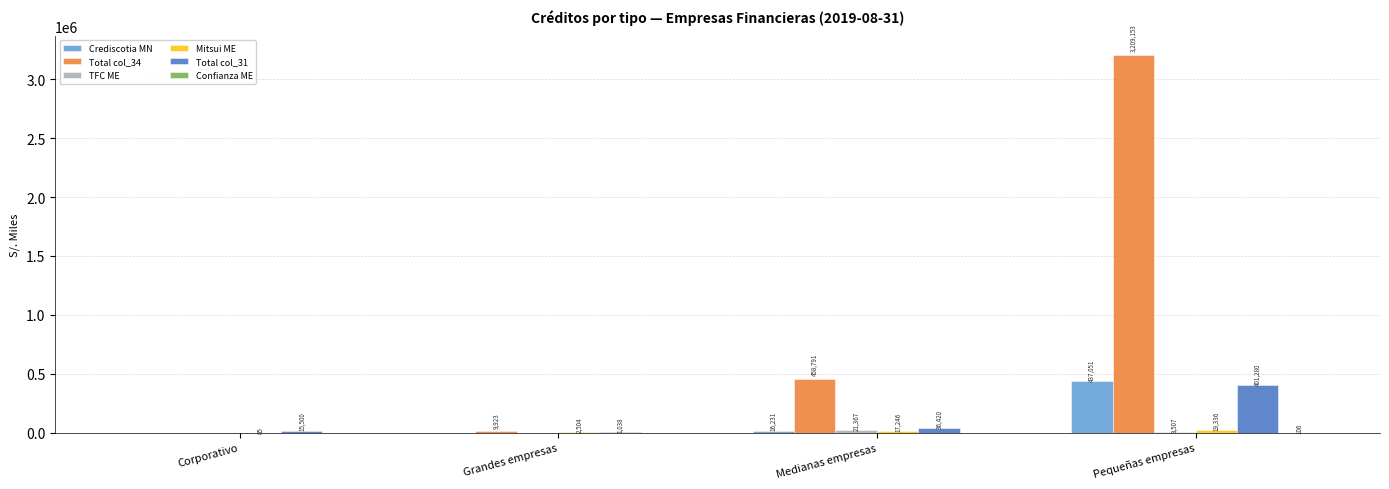

Which label corresponds to the largest value in the chart?

Pequeñas empresas